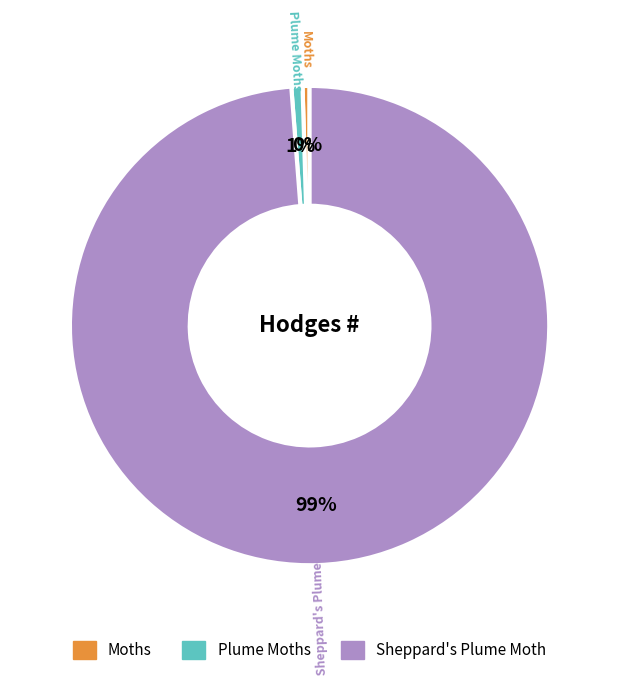

True or false: Sheppard's Plume Moth accounts for 89% of the total.

False